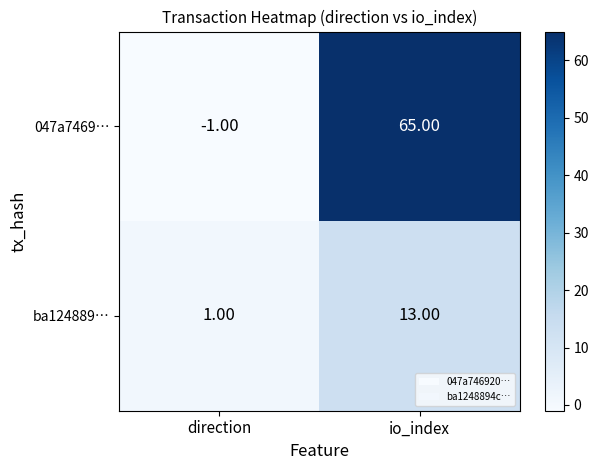

Which series has the largest range (max minus min)?

047a7469…